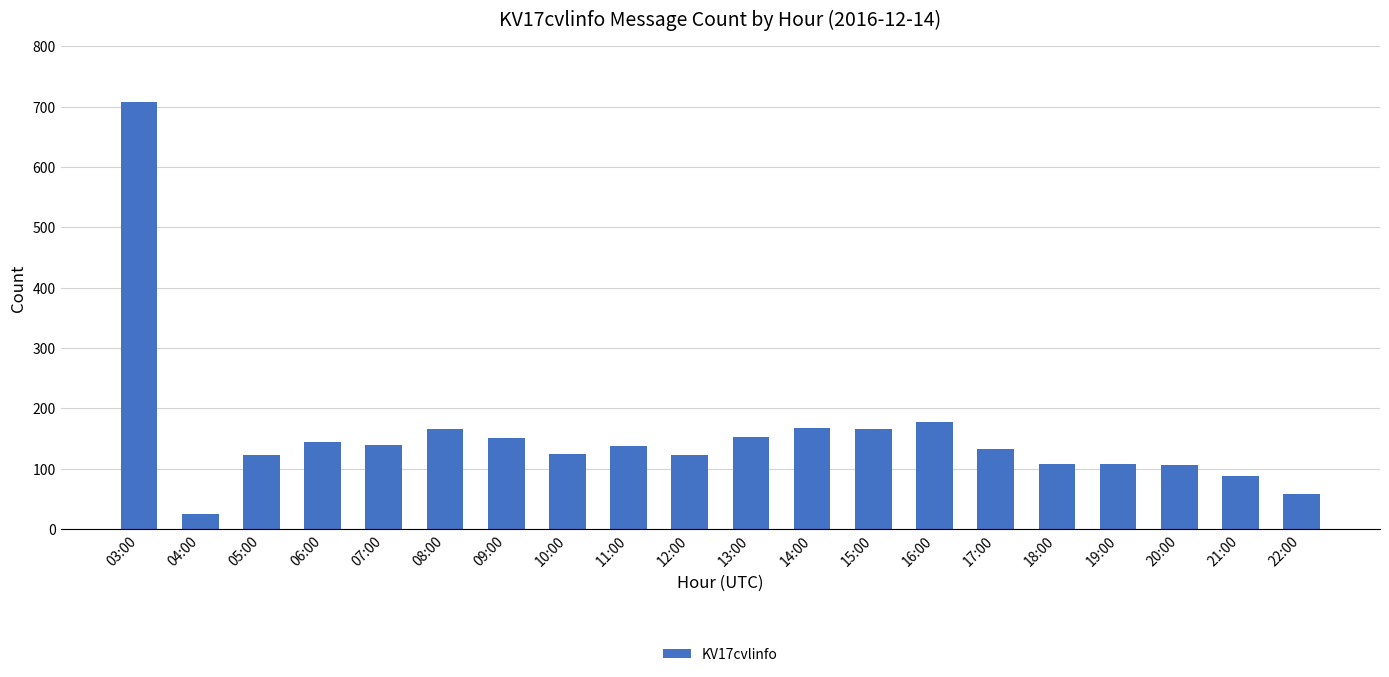

What is the difference between the maximum and minimum values?

683